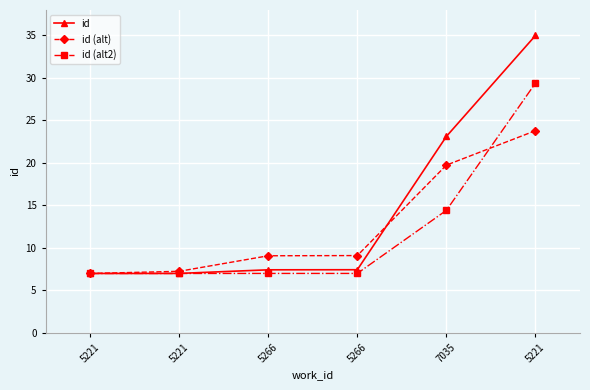

Does the chart display data point markers on the line(s)?

Yes